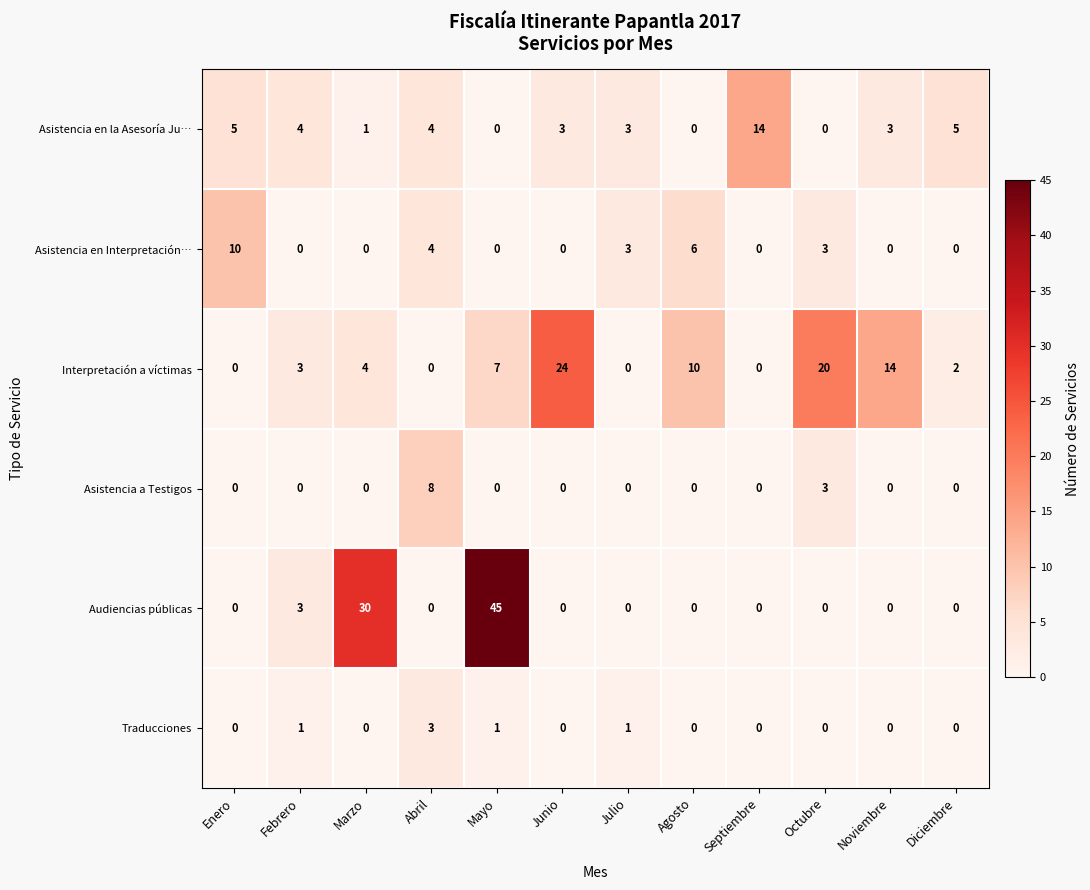

List the series in order of their peak value, highest first.

Audiencias públicas, Interpretación a víctimas, Asistencia en la Asesoría Ju…, Asistencia en Interpretación…, Asistencia a Testigos, Traducciones